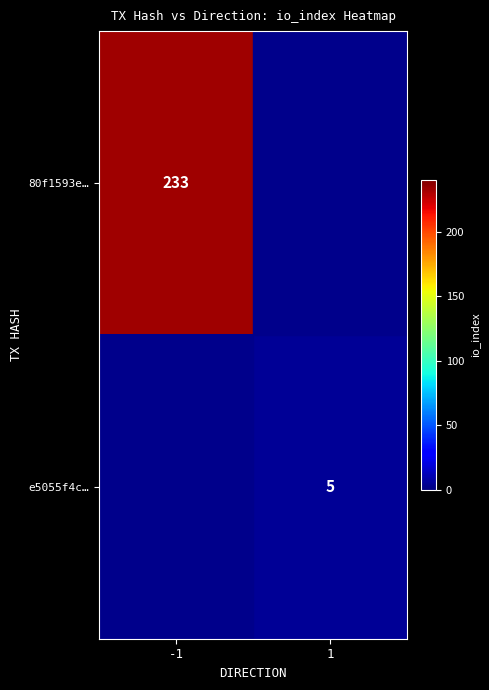

The 80f1593e… series shows 65 at -1. True or false?

False